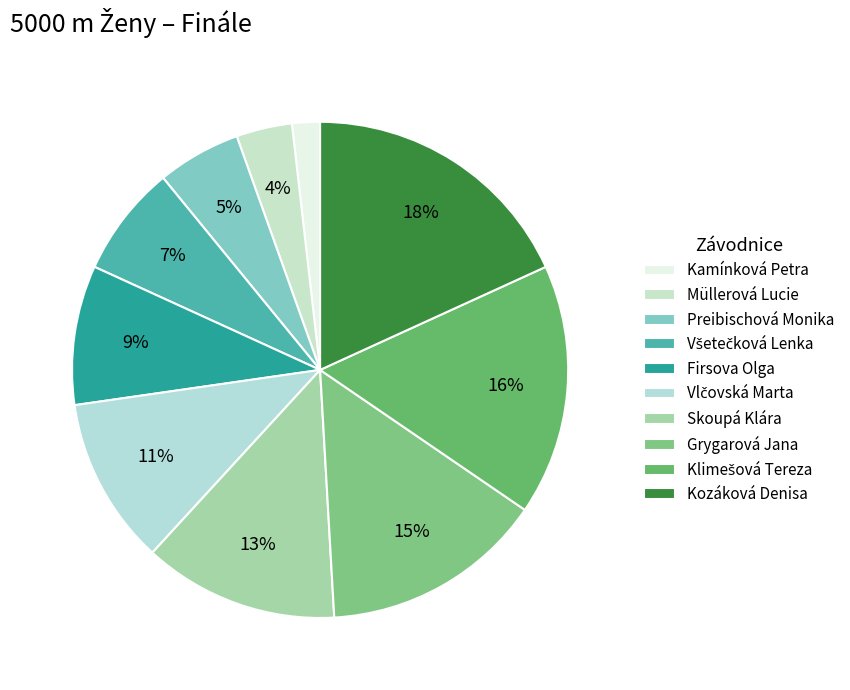

True or false: Všetečková Lenka accounts for 1% of the total.

False